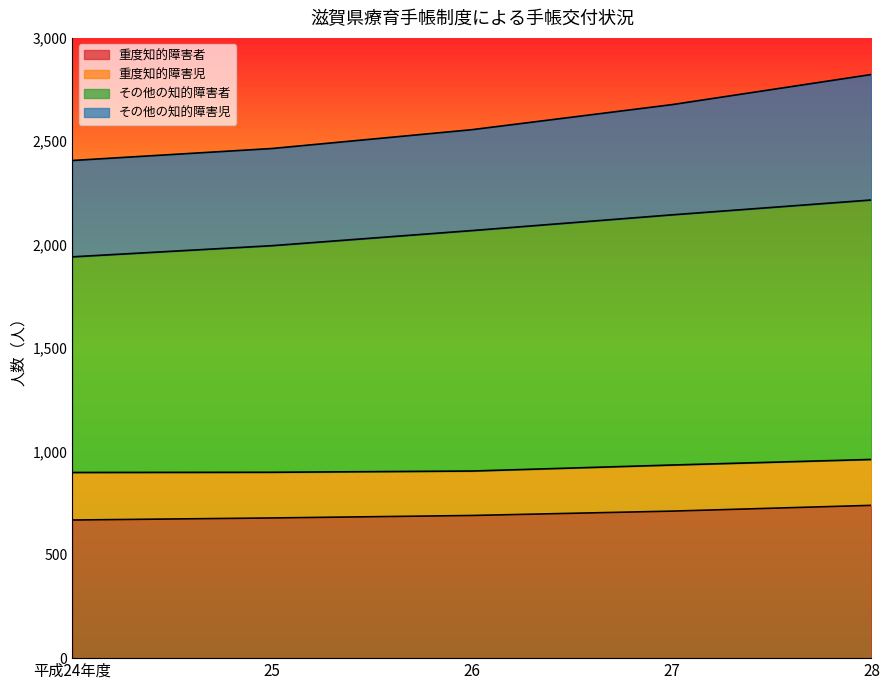

What is the total value across all series at 28?

2823